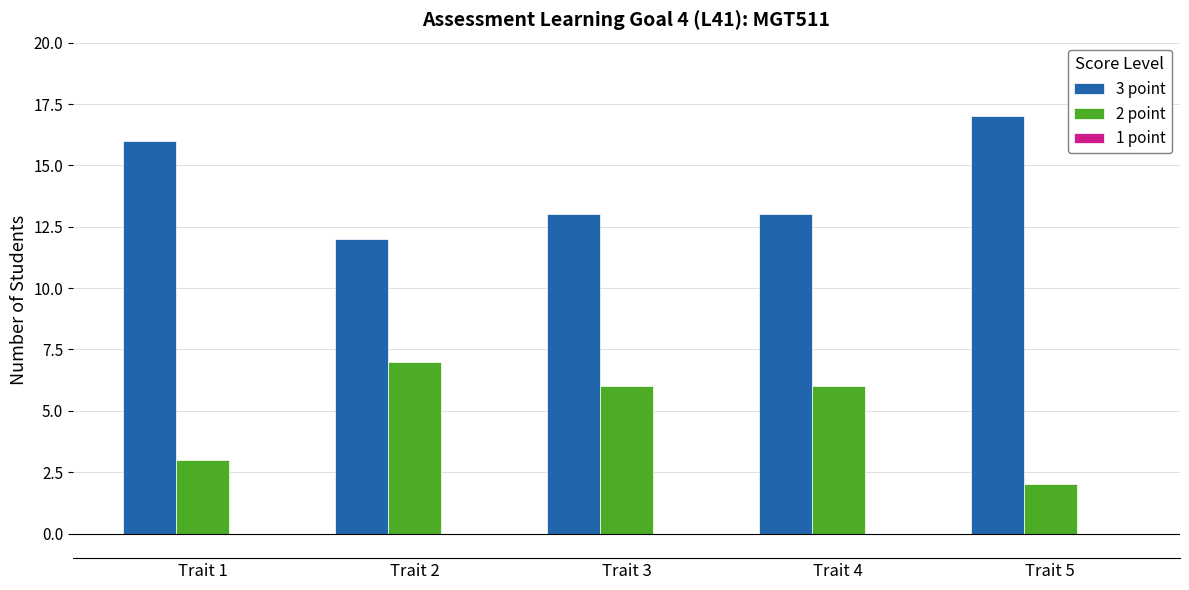

Rank the series at Trait 3 from lowest to highest value.

2 point, 3 point